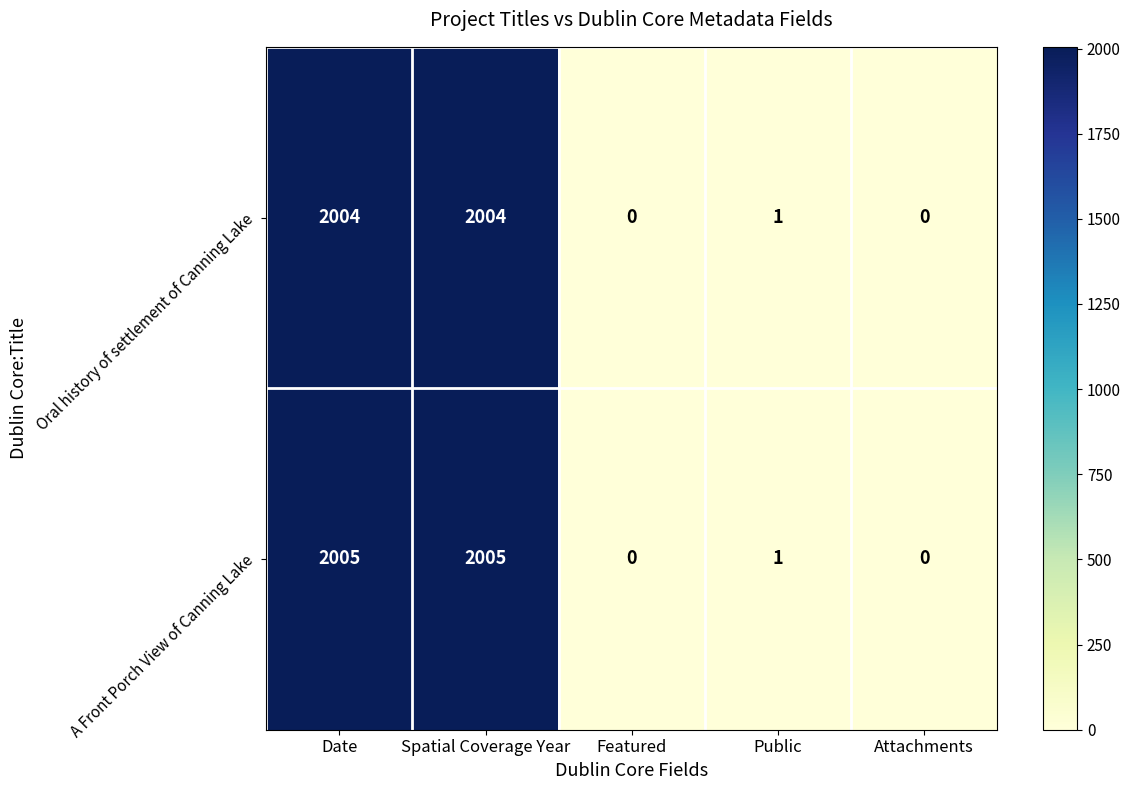

Where does the A Front Porch View of Canning Lake series first go above 1?

Date